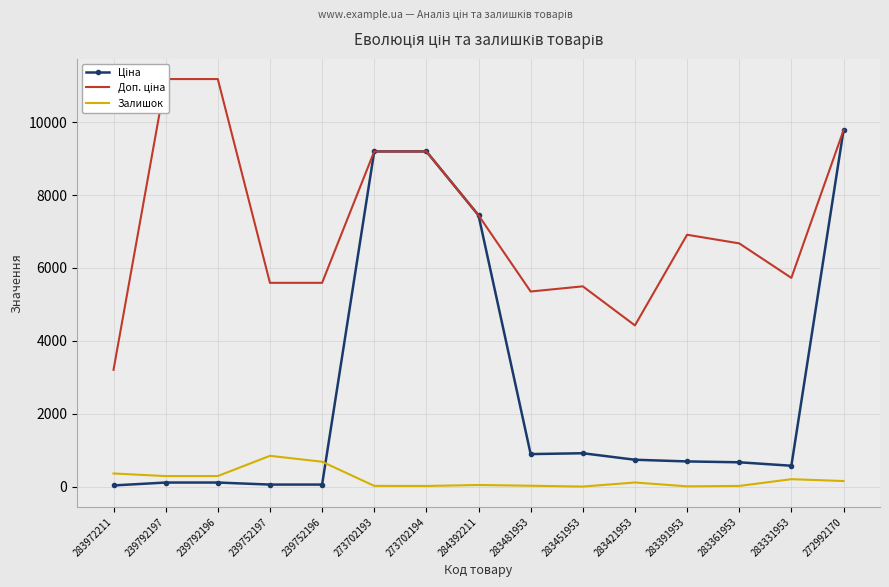

Is it true that Доп. ціна equals 6910.3 at 283391953?

True